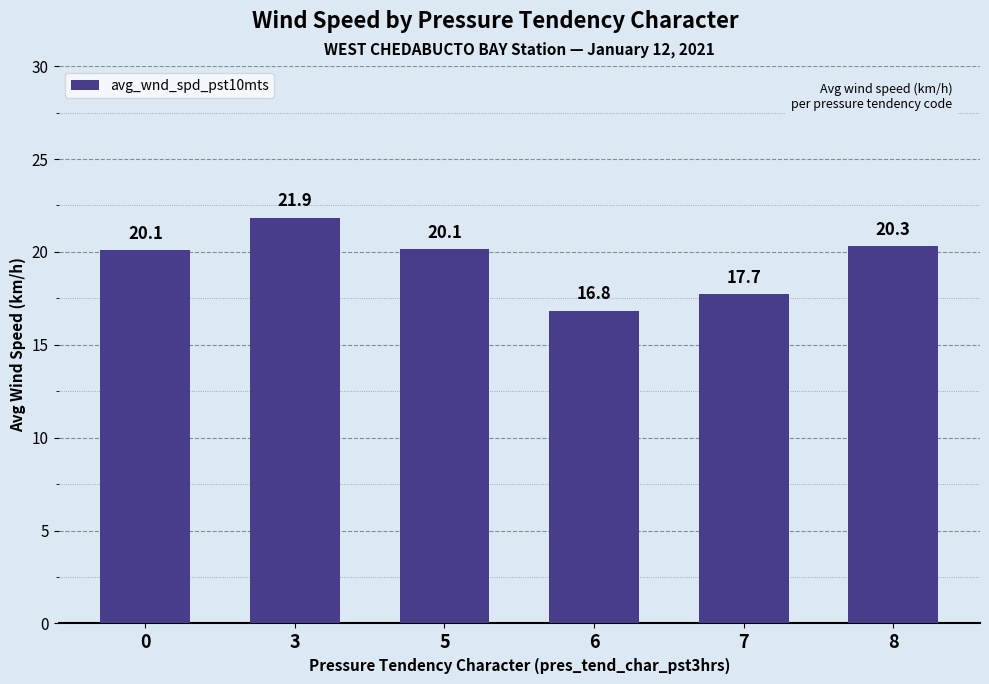

Between 6 and 3, which is larger?

3